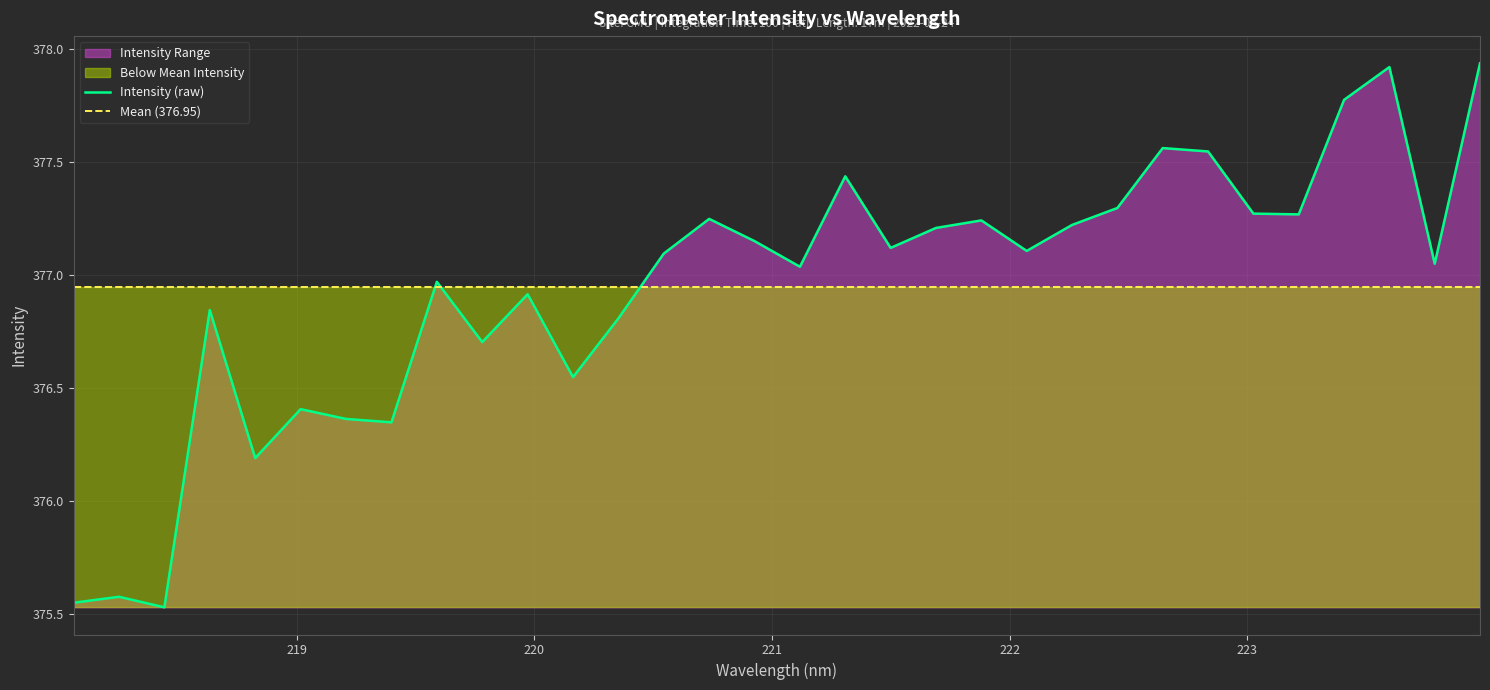

The value at 222.6447 is 377.6. True or false?

True